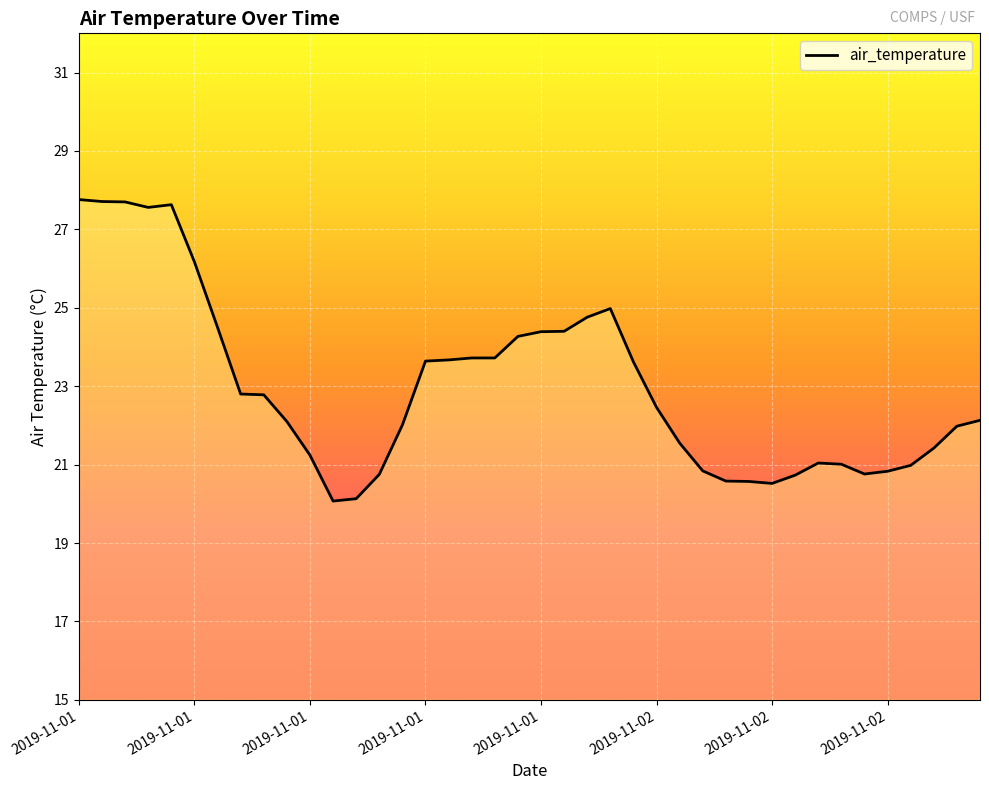

What is the maximum value shown in the chart?

27.8